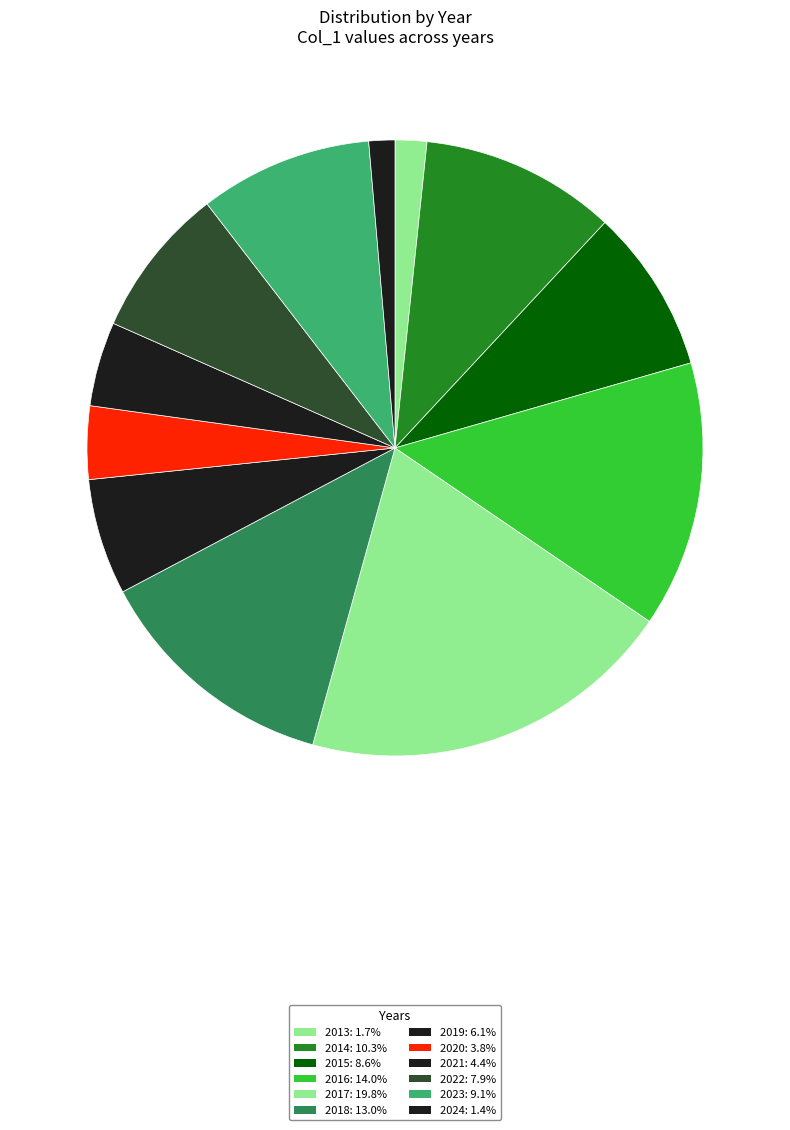

Count the number of slices in the pie.

12